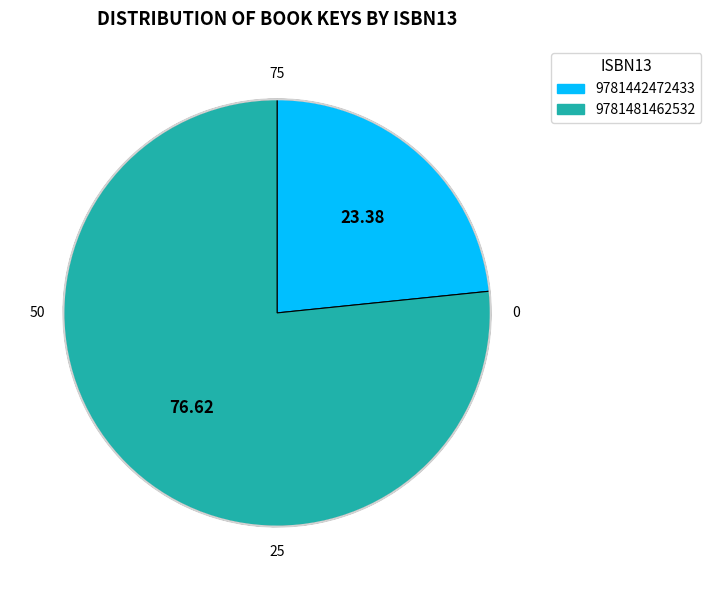

Which slice represents more than half of the pie?

9781481462532